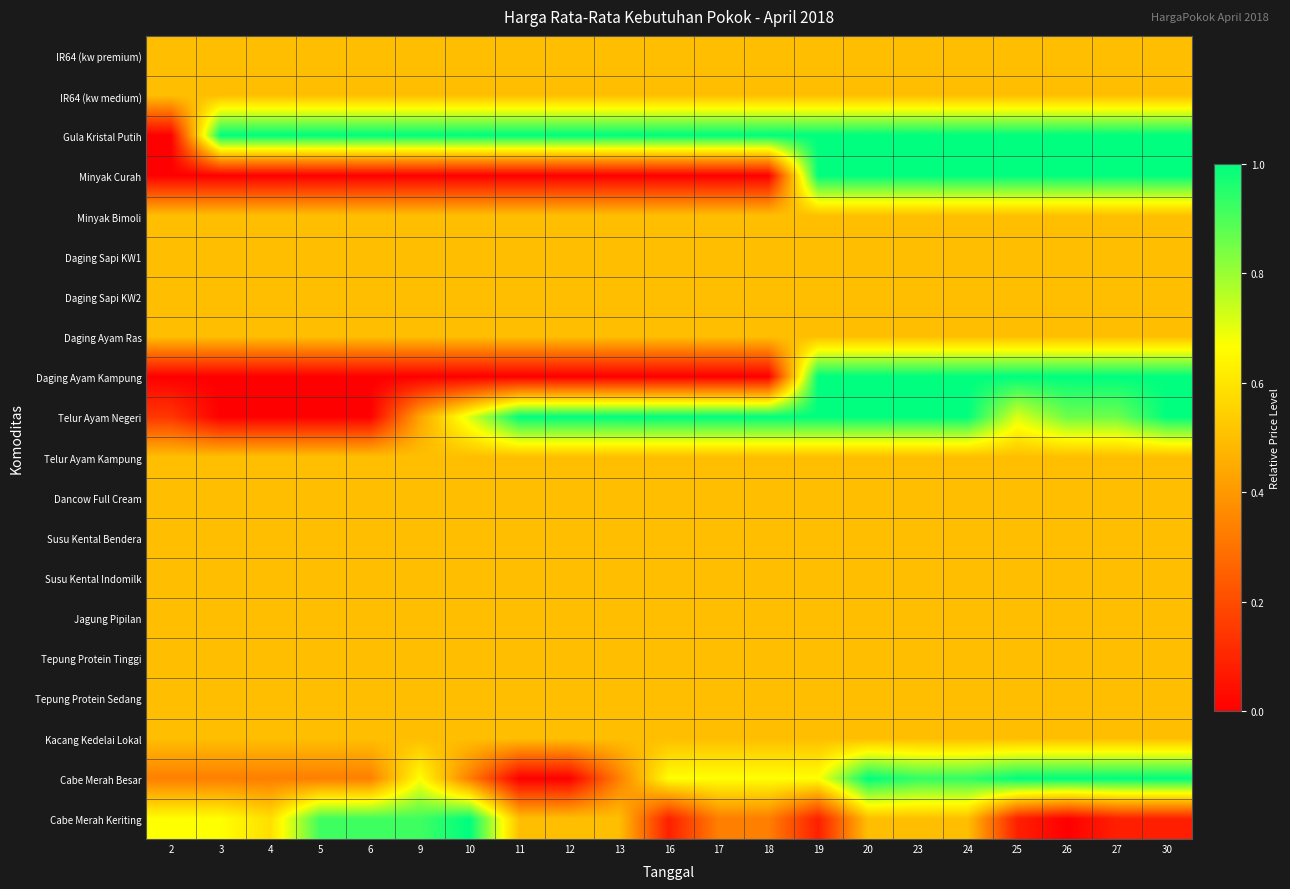

Reading right to left, what are all the values shown in this chart?

IR64 (kw premium): 30=0.5	27=0.5	26=0.5	25=0.5	24=0.5	23=0.5	20=0.5	19=0.5	18=0.5	17=0.5	16=0.5	13=0.5	12=0.5	11=0.5	10=0.5	9=0.5	6=0.5	5=0.5	4=0.5	3=0.5	2=0.5
IR64 (kw medium): 30=0.5	27=0.5	26=0.5	25=0.5	24=0.5	23=0.5	20=0.5	19=0.5	18=0.5	17=0.5	16=0.5	13=0.5	12=0.5	11=0.5	10=0.5	9=0.5	6=0.5	5=0.5	4=0.5	3=0.5	2=0.5
Gula Kristal Putih: 30=1.0	27=1.0	26=1.0	25=1.0	24=1.0	23=1.0	20=1.0	19=1.0	18=1.0	17=1.0	16=1.0	13=1.0	12=1.0	11=1.0	10=1.0	9=1.0	6=1.0	5=1.0	4=1.0	3=1.0	2=0.0
Minyak Curah: 30=1.0	27=1.0	26=1.0	25=1.0	24=1.0	23=1.0	20=1.0	19=1.0	18=0.0	17=0.0	16=0.0	13=0.0	12=0.0	11=0.0	10=0.0	9=0.0	6=0.0	5=0.0	4=0.0	3=0.0	2=0.0
Minyak Bimoli: 30=0.5	27=0.5	26=0.5	25=0.5	24=0.5	23=0.5	20=0.5	19=0.5	18=0.5	17=0.5	16=0.5	13=0.5	12=0.5	11=0.5	10=0.5	9=0.5	6=0.5	5=0.5	4=0.5	3=0.5	2=0.5
Daging Sapi KW1: 30=0.5	27=0.5	26=0.5	25=0.5	24=0.5	23=0.5	20=0.5	19=0.5	18=0.5	17=0.5	16=0.5	13=0.5	12=0.5	11=0.5	10=0.5	9=0.5	6=0.5	5=0.5	4=0.5	3=0.5	2=0.5
Daging Sapi KW2: 30=0.5	27=0.5	26=0.5	25=0.5	24=0.5	23=0.5	20=0.5	19=0.5	18=0.5	17=0.5	16=0.5	13=0.5	12=0.5	11=0.5	10=0.5	9=0.5	6=0.5	5=0.5	4=0.5	3=0.5	2=0.5
Daging Ayam Ras: 30=0.5	27=0.5	26=0.5	25=0.5	24=0.5	23=0.5	20=0.5	19=0.5	18=0.5	17=0.5	16=0.5	13=0.5	12=0.5	11=0.5	10=0.5	9=0.5	6=0.5	5=0.5	4=0.5	3=0.5	2=0.5
Daging Ayam Kampung: 30=1.0	27=1.0	26=1.0	25=1.0	24=1.0	23=1.0	20=1.0	19=1.0	18=0.0	17=0.0	16=0.0	13=0.0	12=0.0	11=0.0	10=0.0	9=0.0	6=0.0	5=0.0	4=0.0	3=0.0	2=0.0
Telur Ayam Negeri: 30=1.0	27=0.9	26=0.9	25=0.7	24=1.0	23=1.0	20=1.0	19=1.0	18=1.0	17=1.0	16=1.0	13=1.0	12=1.0	11=1.0	10=0.7	9=0.4	6=0.0	5=0.0	4=0.0	3=0.0	2=0.1
Telur Ayam Kampung: 30=0.5	27=0.5	26=0.5	25=0.5	24=0.5	23=0.5	20=0.5	19=0.5	18=0.5	17=0.5	16=0.5	13=0.5	12=0.5	11=0.5	10=0.5	9=0.5	6=0.5	5=0.5	4=0.5	3=0.5	2=0.5
Dancow Full Cream: 30=0.5	27=0.5	26=0.5	25=0.5	24=0.5	23=0.5	20=0.5	19=0.5	18=0.5	17=0.5	16=0.5	13=0.5	12=0.5	11=0.5	10=0.5	9=0.5	6=0.5	5=0.5	4=0.5	3=0.5	2=0.5
Susu Kental Bendera: 30=0.5	27=0.5	26=0.5	25=0.5	24=0.5	23=0.5	20=0.5	19=0.5	18=0.5	17=0.5	16=0.5	13=0.5	12=0.5	11=0.5	10=0.5	9=0.5	6=0.5	5=0.5	4=0.5	3=0.5	2=0.5
Susu Kental Indomilk: 30=0.5	27=0.5	26=0.5	25=0.5	24=0.5	23=0.5	20=0.5	19=0.5	18=0.5	17=0.5	16=0.5	13=0.5	12=0.5	11=0.5	10=0.5	9=0.5	6=0.5	5=0.5	4=0.5	3=0.5	2=0.5
Jagung Pipilan: 30=0.5	27=0.5	26=0.5	25=0.5	24=0.5	23=0.5	20=0.5	19=0.5	18=0.5	17=0.5	16=0.5	13=0.5	12=0.5	11=0.5	10=0.5	9=0.5	6=0.5	5=0.5	4=0.5	3=0.5	2=0.5
Tepung Protein Tinggi: 30=0.5	27=0.5	26=0.5	25=0.5	24=0.5	23=0.5	20=0.5	19=0.5	18=0.5	17=0.5	16=0.5	13=0.5	12=0.5	11=0.5	10=0.5	9=0.5	6=0.5	5=0.5	4=0.5	3=0.5	2=0.5
Tepung Protein Sedang: 30=0.5	27=0.5	26=0.5	25=0.5	24=0.5	23=0.5	20=0.5	19=0.5	18=0.5	17=0.5	16=0.5	13=0.5	12=0.5	11=0.5	10=0.5	9=0.5	6=0.5	5=0.5	4=0.5	3=0.5	2=0.5
Kacang Kedelai Lokal: 30=0.5	27=0.5	26=0.5	25=0.5	24=0.5	23=0.5	20=0.5	19=0.5	18=0.5	17=0.5	16=0.5	13=0.5	12=0.5	11=0.5	10=0.5	9=0.5	6=0.5	5=0.5	4=0.5	3=0.5	2=0.5
Cabe Merah Besar: 30=1.0	27=1.0	26=1.0	25=1.0	24=0.9	23=0.9	20=1.0	19=0.7	18=0.7	17=0.7	16=0.7	13=0.3	12=0.0	11=0.0	10=0.3	9=0.7	6=0.3	5=0.3	4=0.3	3=0.3	2=0.3
Cabe Merah Keriting: 30=0.1	27=0.1	26=0.0	25=0.1	24=0.5	23=0.5	20=0.5	19=0.1	18=0.3	17=0.3	16=0.1	13=0.5	12=0.5	11=0.5	10=1.0	9=0.9	6=0.9	5=0.9	4=0.6	3=0.7	2=0.7